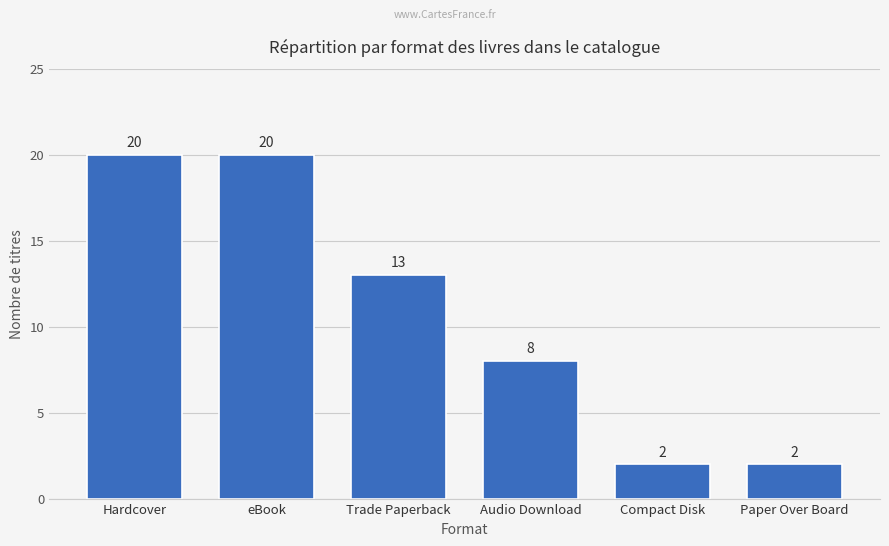

Approximately how many times larger is the value at Audio Download compared to eBook?

0.4